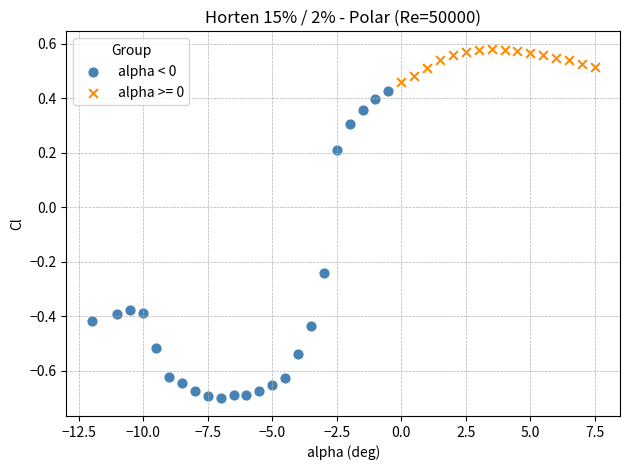

Which series has the widest spread of Y values?

alpha < 0